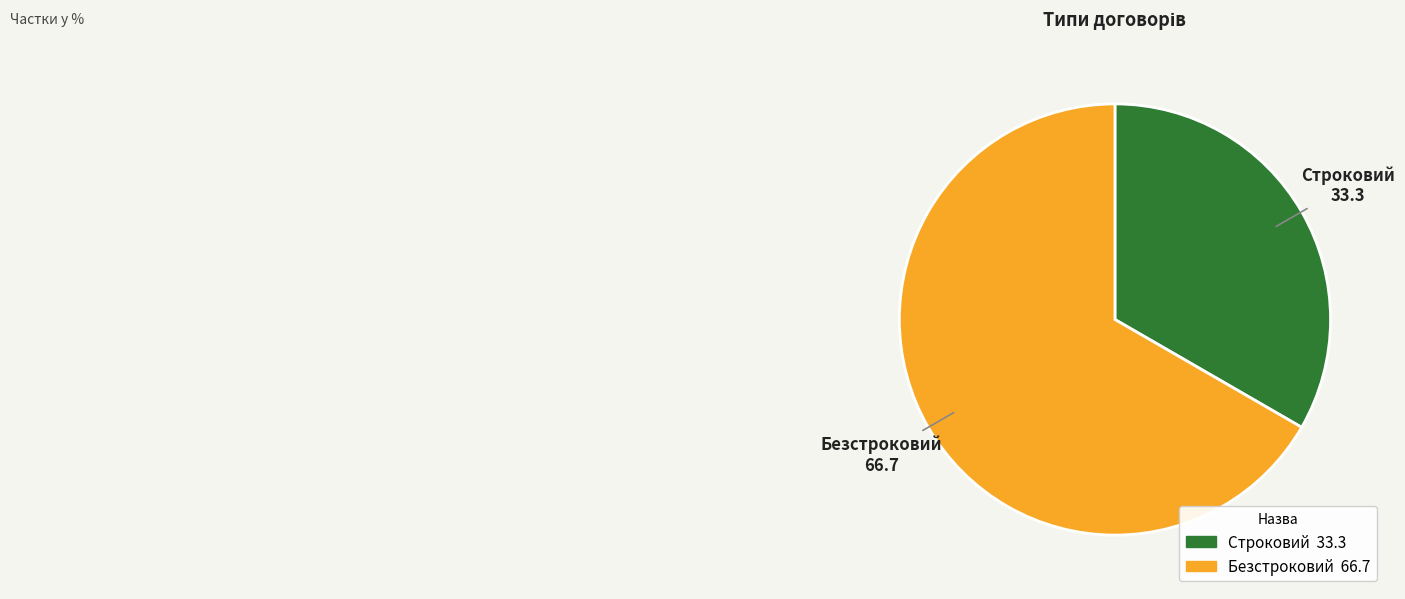

Do Безстроковий and Строковий together represent more than half of the pie?

Yes